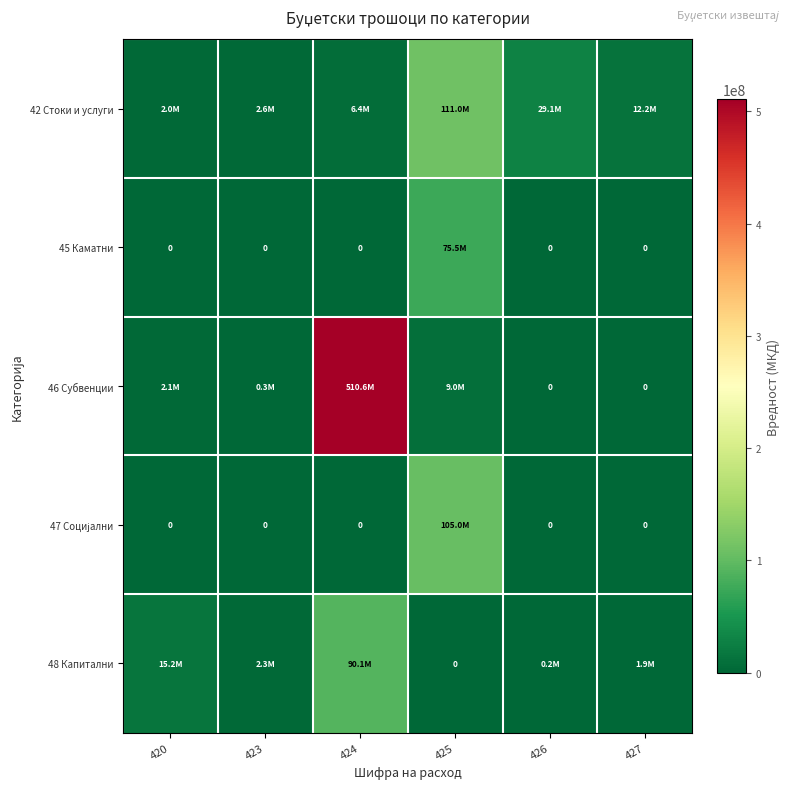

The value of 48 Капитални at 426 is 172582. True or false?

True